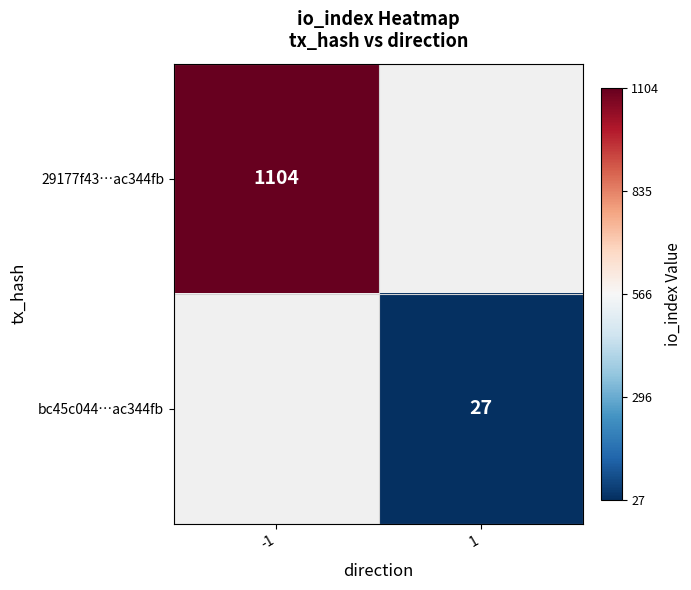

Is the value of 29177f43…ac344fb at -1 greater than the value of bc45c044…ac344fb at 1?

Yes